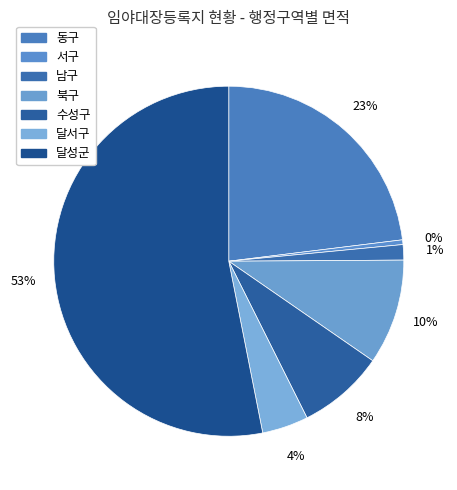

To the nearest percent, what is the difference between the largest and smallest slice percentages?

53%